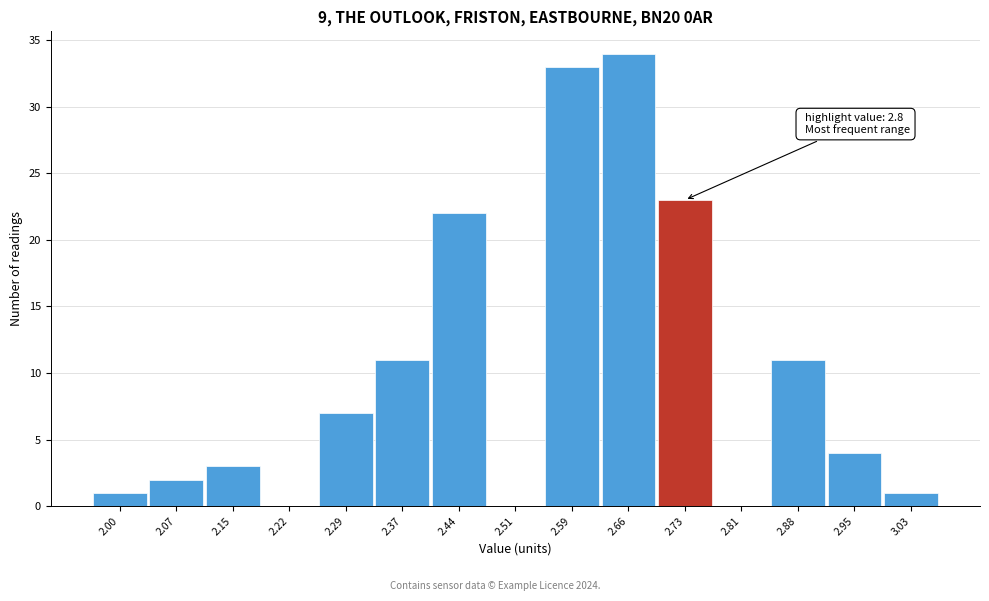

Reading right to left, list all the values displayed in this chart.

3.03=1	2.95=4	2.88=11	2.81=0	2.73=23	2.66=34	2.59=33	2.51=0	2.44=22	2.37=11	2.29=7	2.22=0	2.15=3	2.07=2	2.00=1